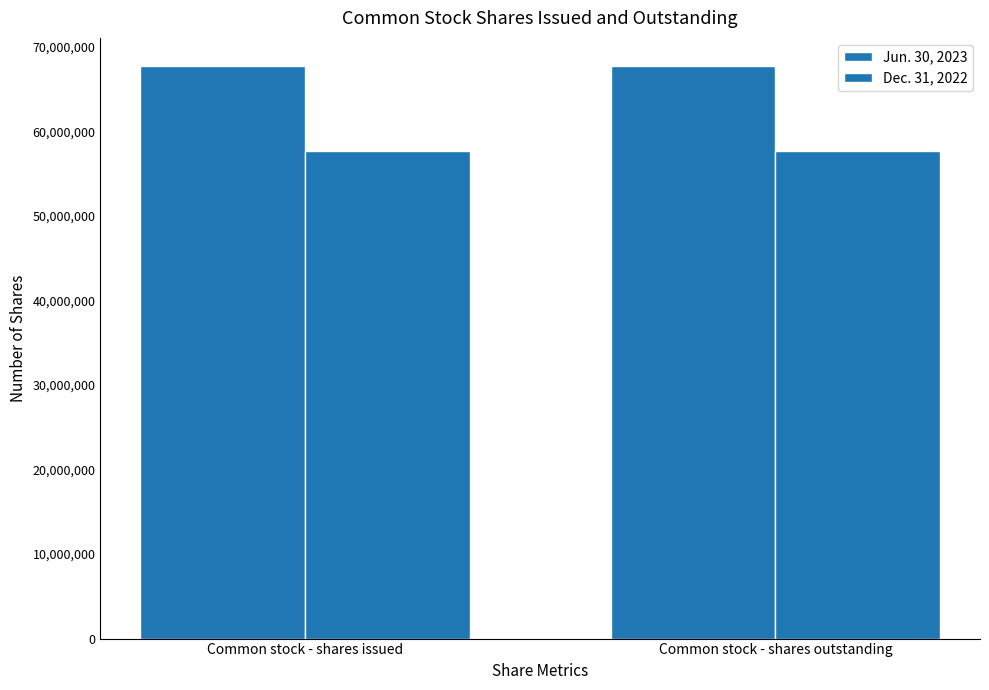

What is the total value across all series at Common stock - shares issued?

125392689